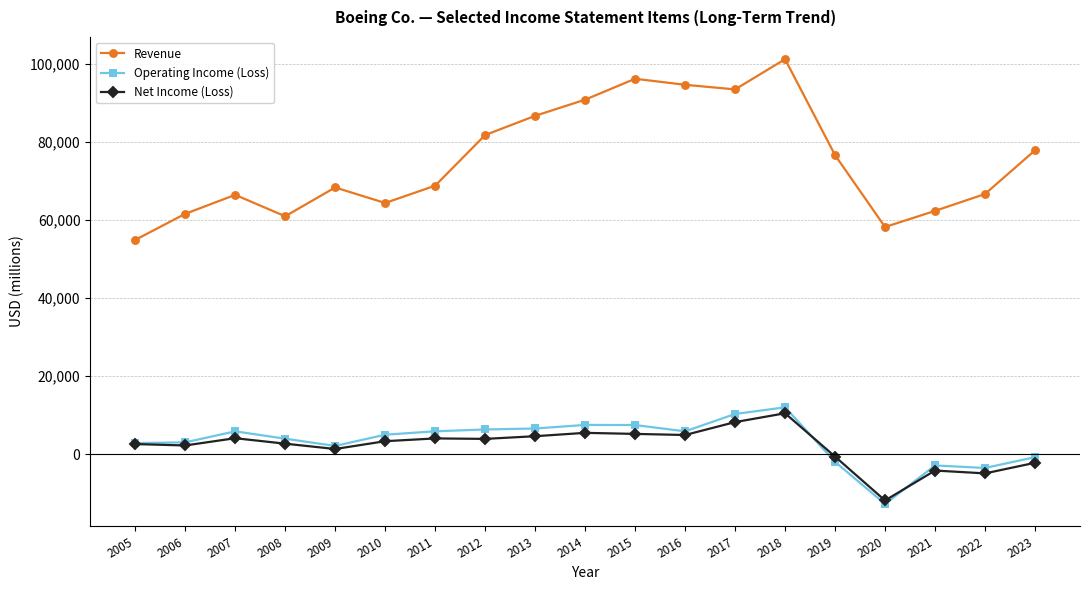

What is the smallest value displayed?

-12767